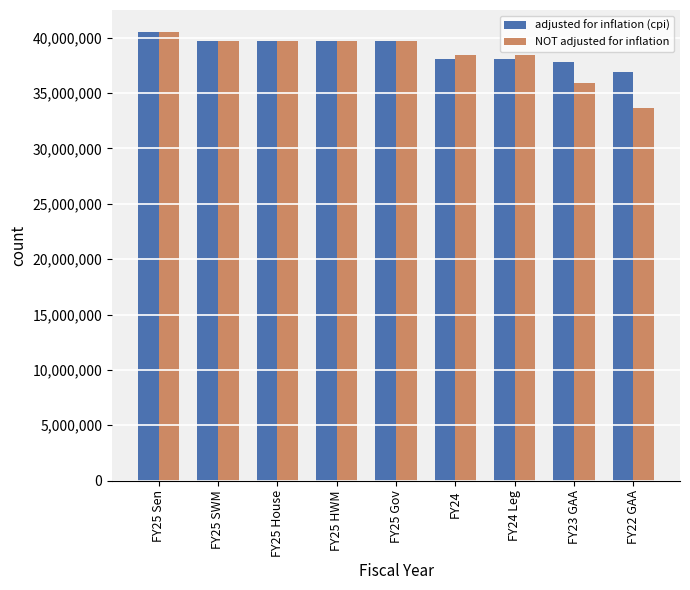

What is the label of the 8th bar from the left?

FY23 GAA